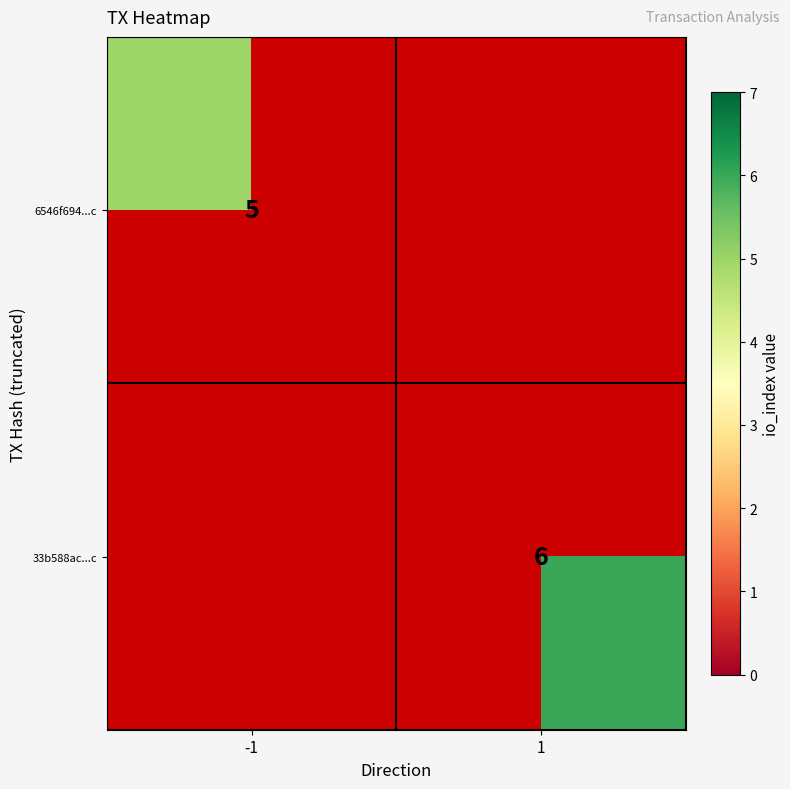

Is it true that 6546f694...c equals 7 at -1?

False